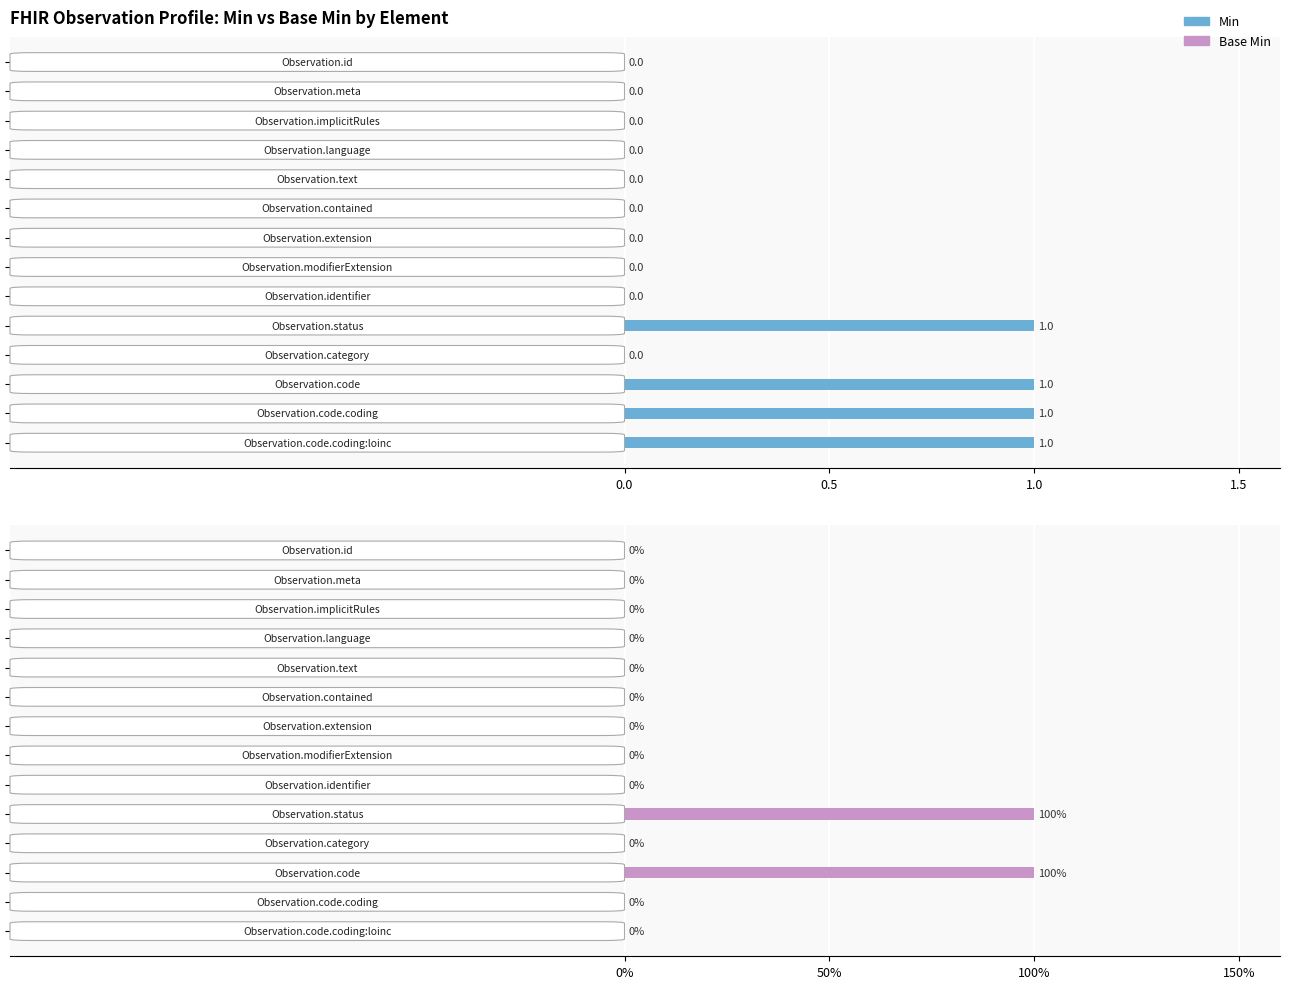

The Base Min series shows 0 at 12. True or false?

True